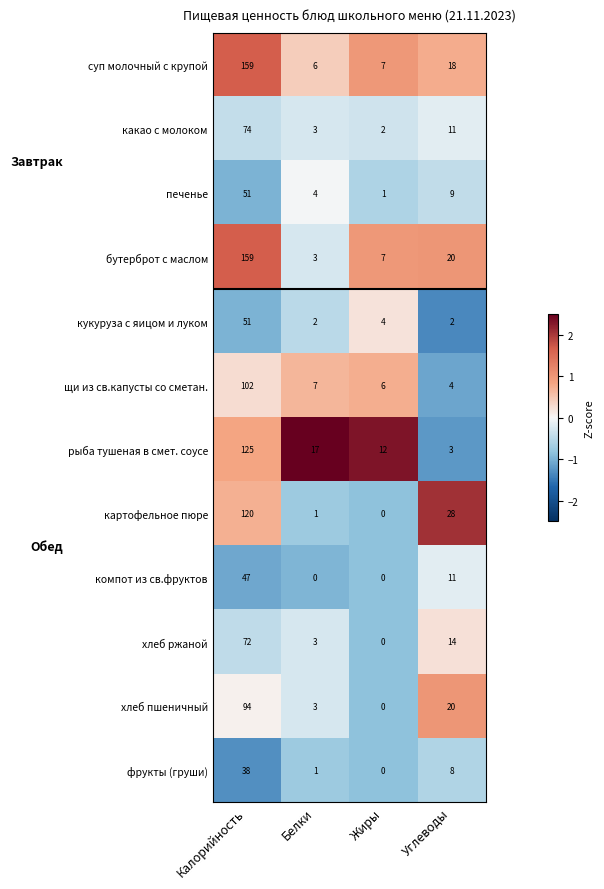

At which label does щи из св.капусты со сметан. first exceed 7?

Калорийность